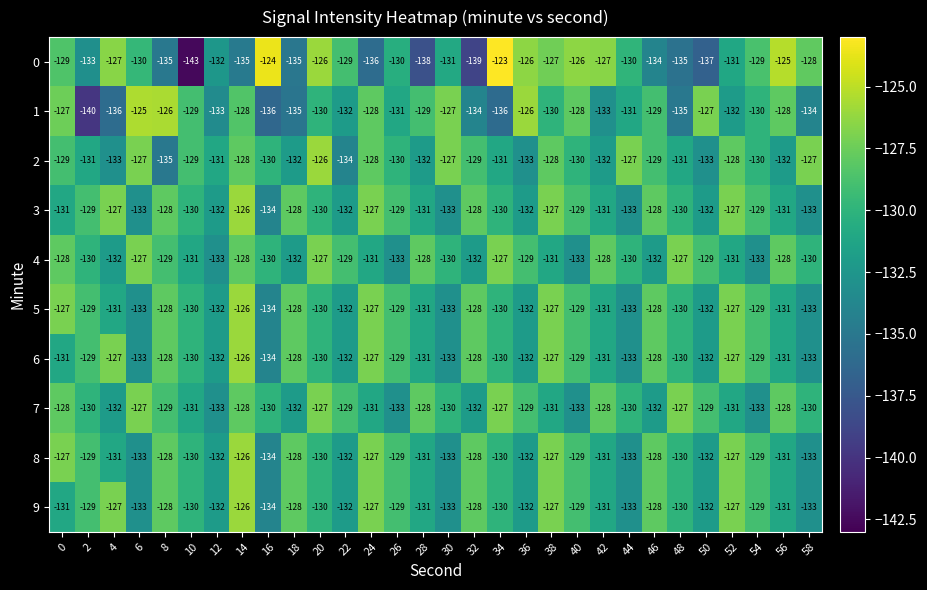

What is the difference between the highest and lowest values at 18?

7